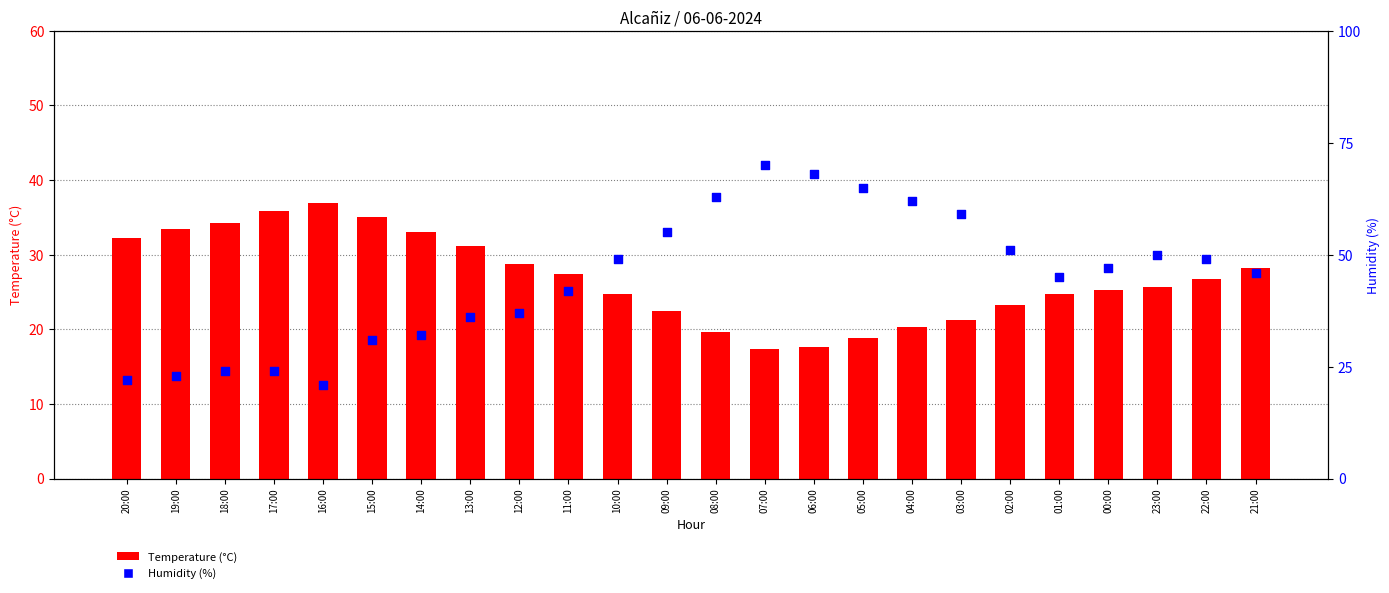

Which series has the widest spread of Y values?

Humidity (%)